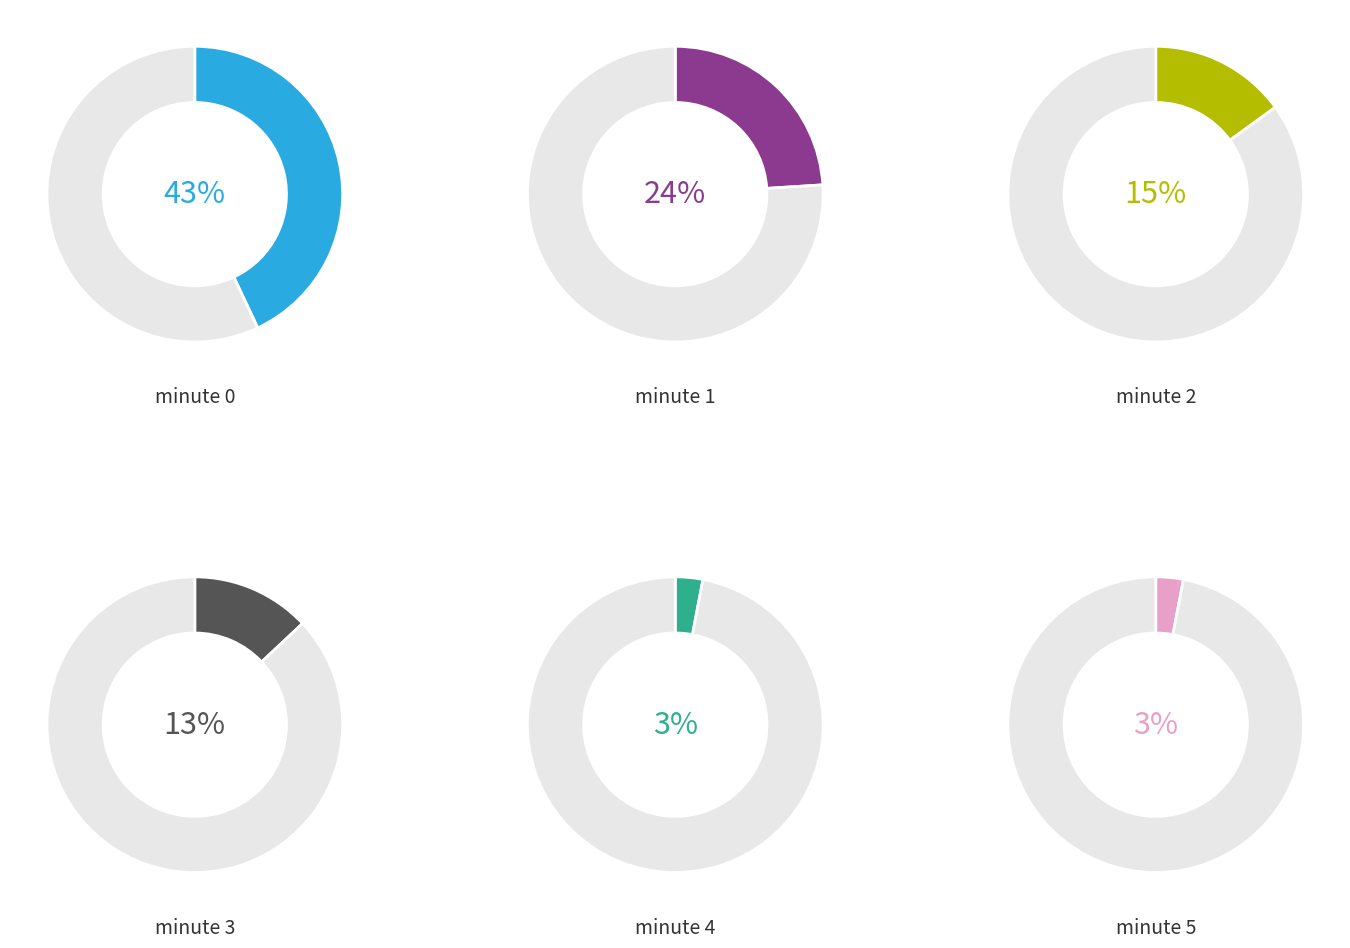

Rank the categories by value from lowest to highest.

minute 4, minute 5, minute 3, minute 2, minute 1, minute 0